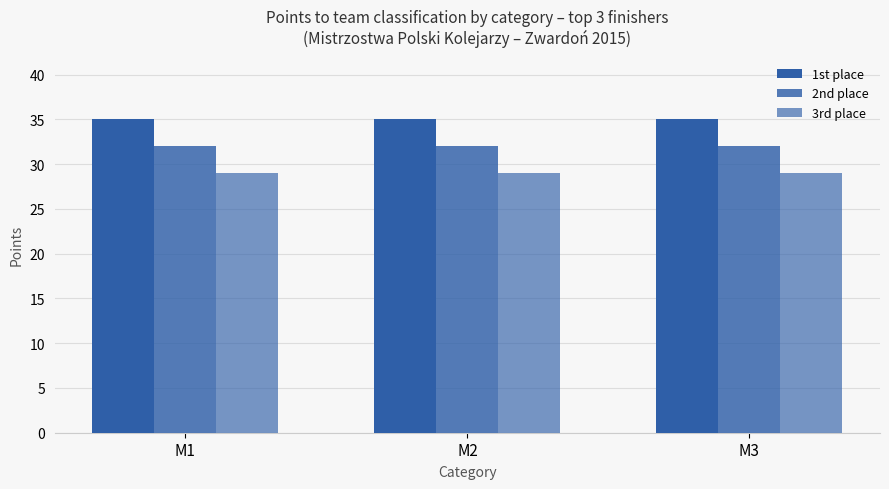

What is the total value across all series at M3?

96